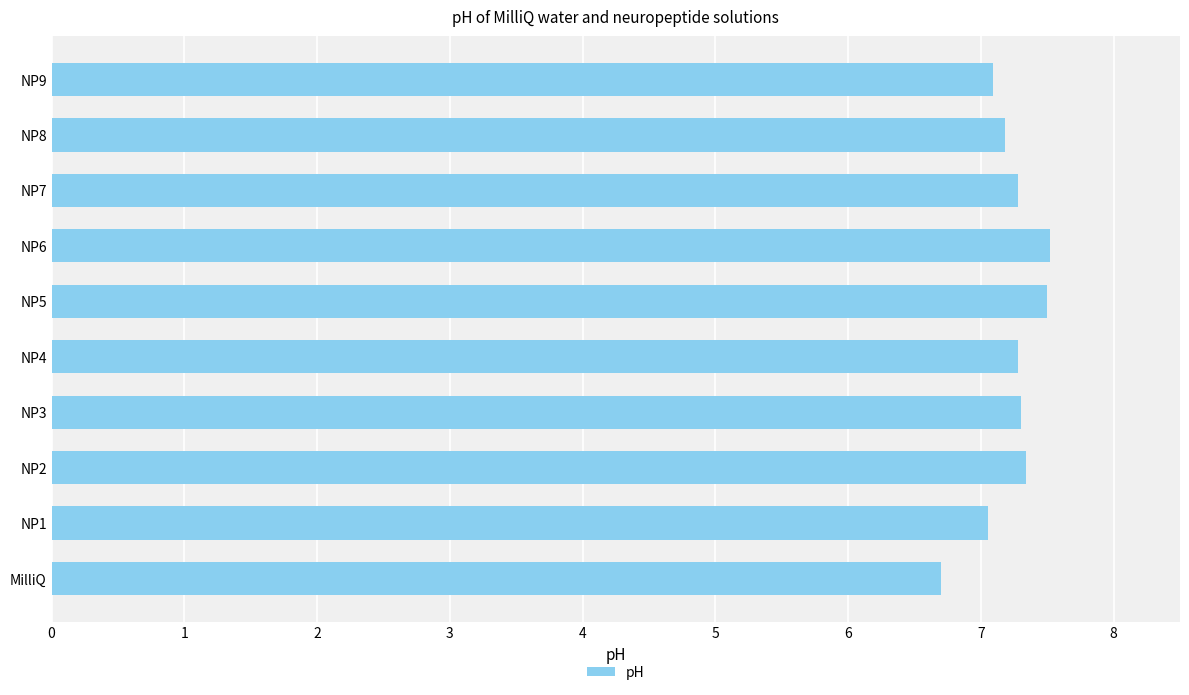

Count the number of values greater than 7.

9